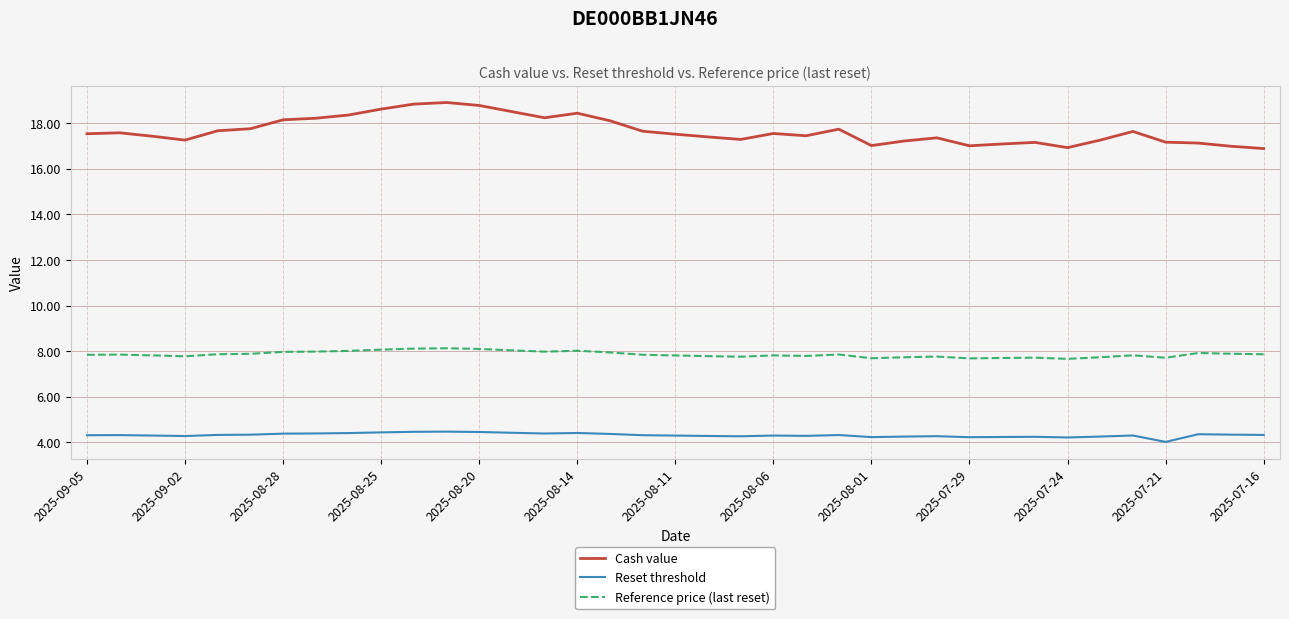

True or false: Reference price (last reset) and Cash value intersect in this chart.

False